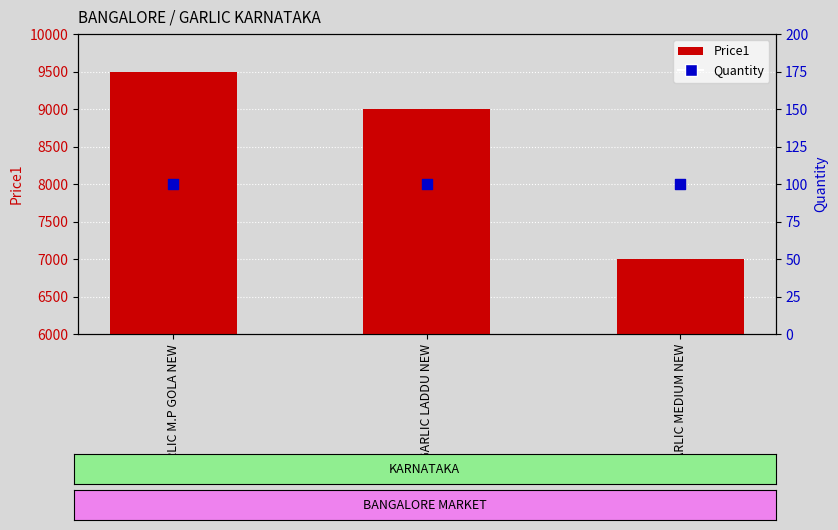

Which series contains the lowest Y value?

Quantity